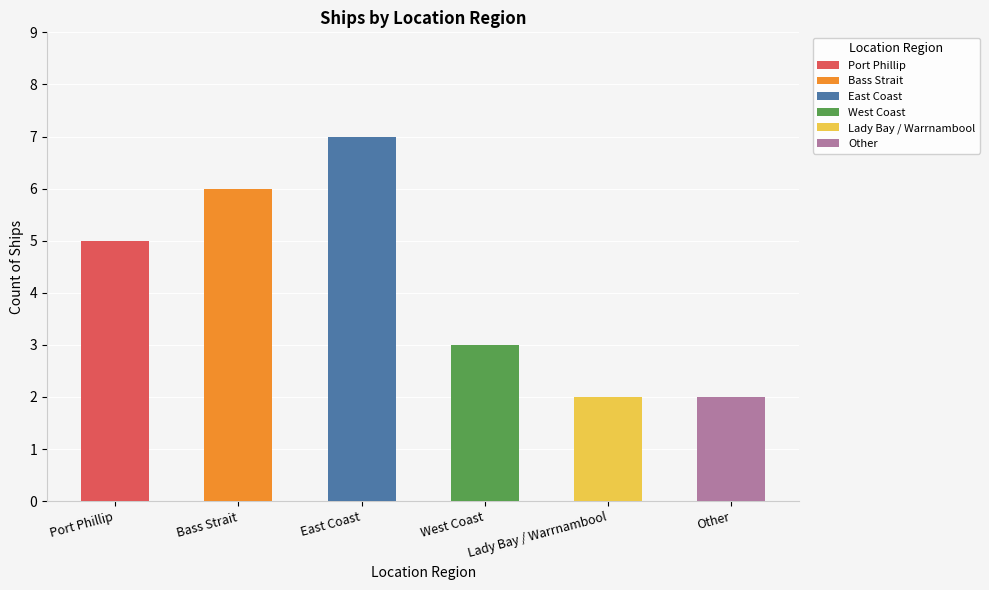

What is the label of the 2nd bar from the left?

Bass Strait